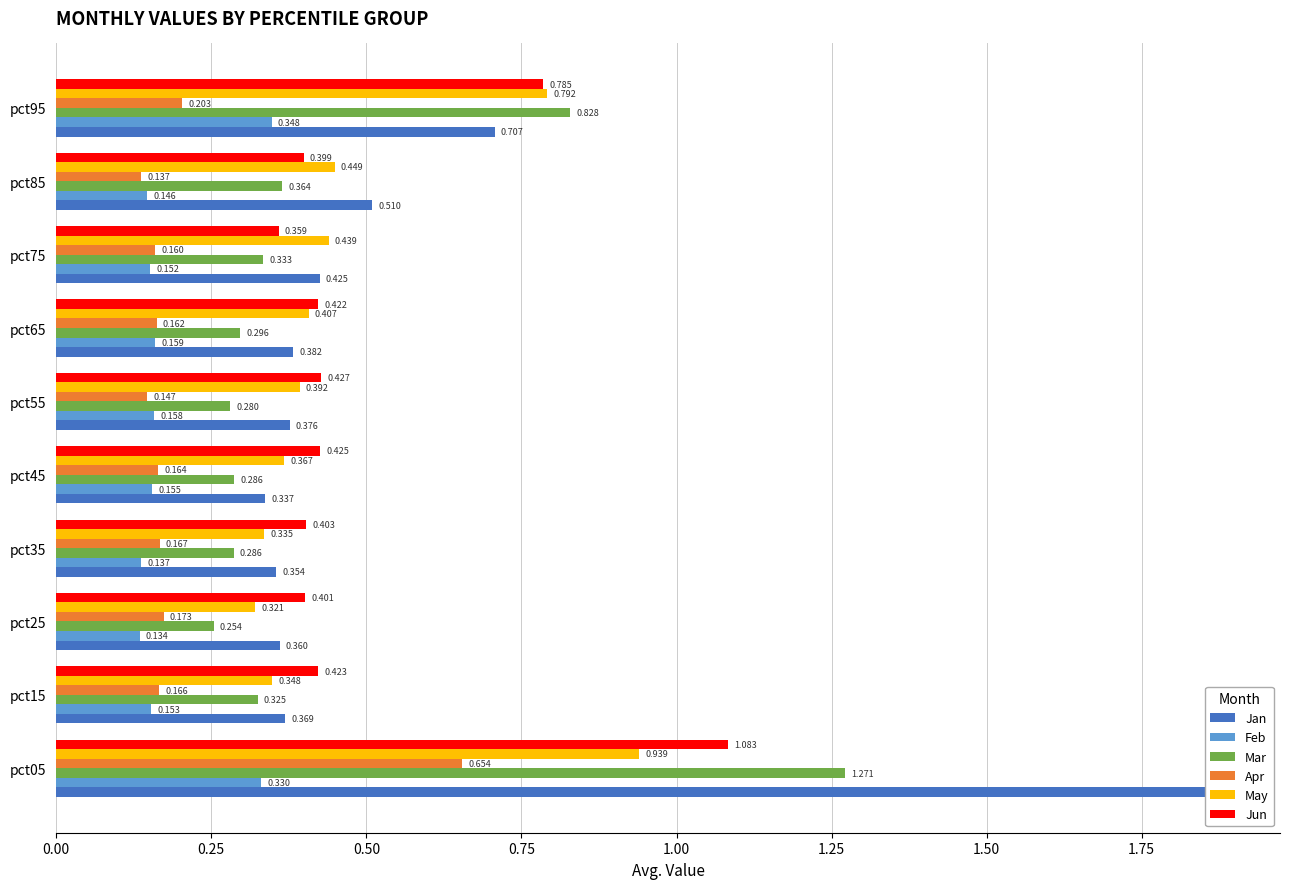

Rank the series by their maximum value, from highest to lowest.

Jan, Mar, Jun, May, Apr, Feb